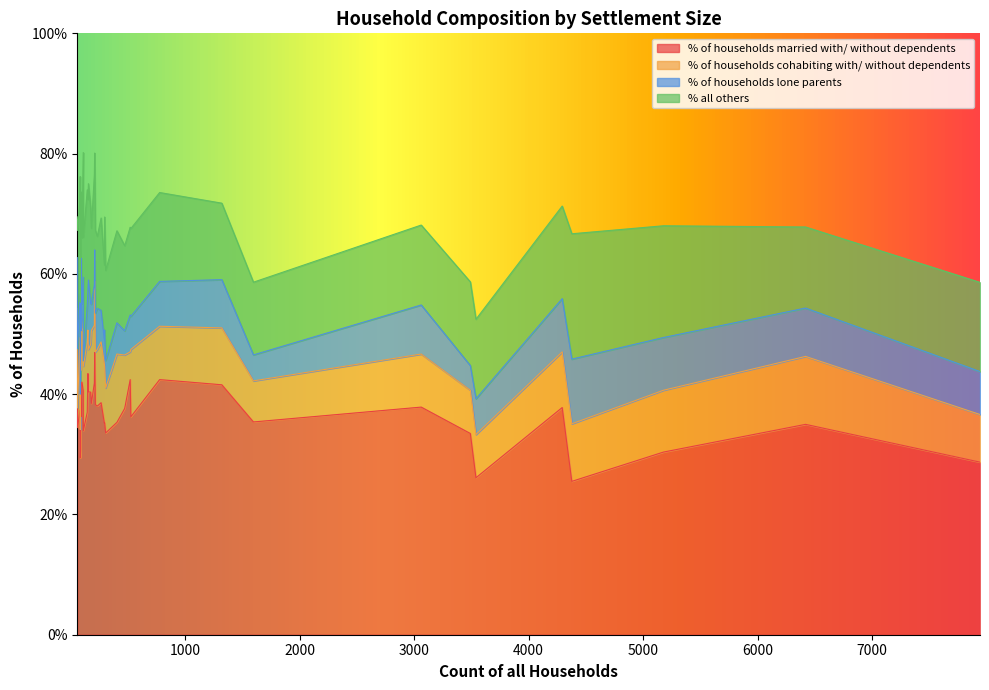

After their last crossing, which series has the higher values: % of households lone parents or % all others?

% all others